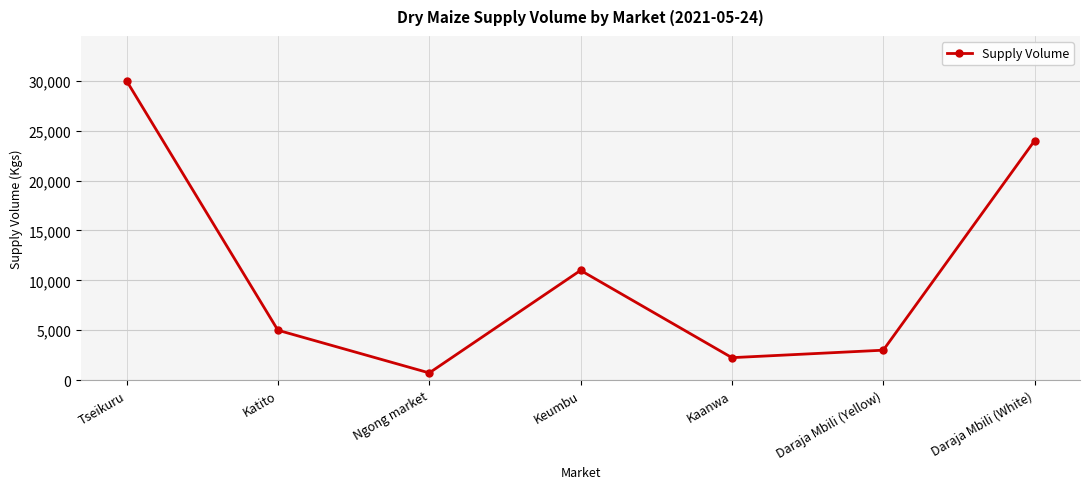

Between Kaanwa and Tseikuru, which is larger?

Tseikuru